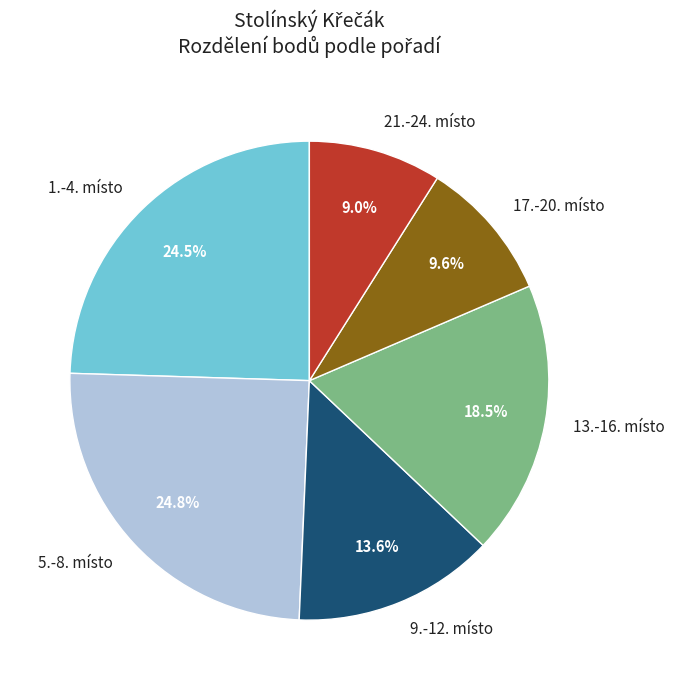

To the nearest percent, what is the difference between the largest and smallest slice percentages?

16%